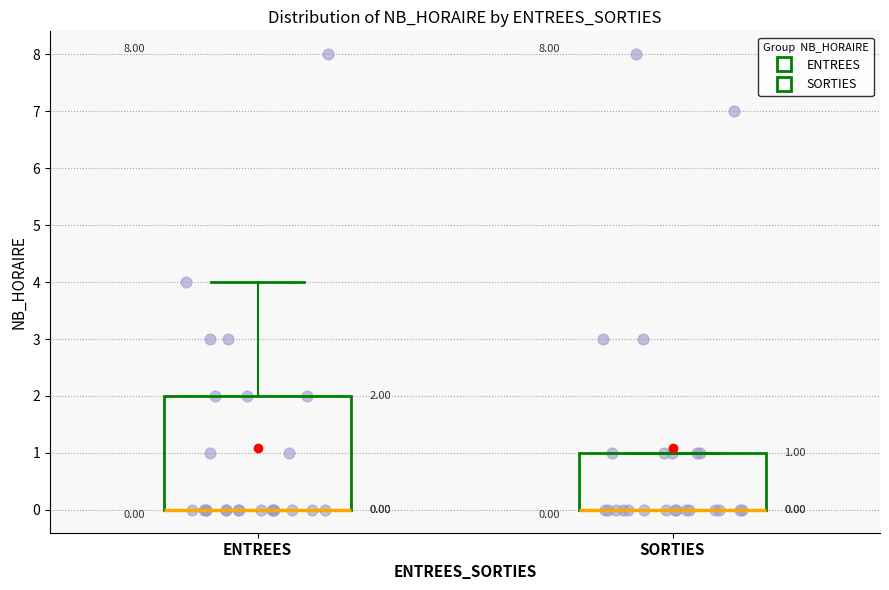

Which box is the tallest, from its lower edge to its upper edge?

ENTREES